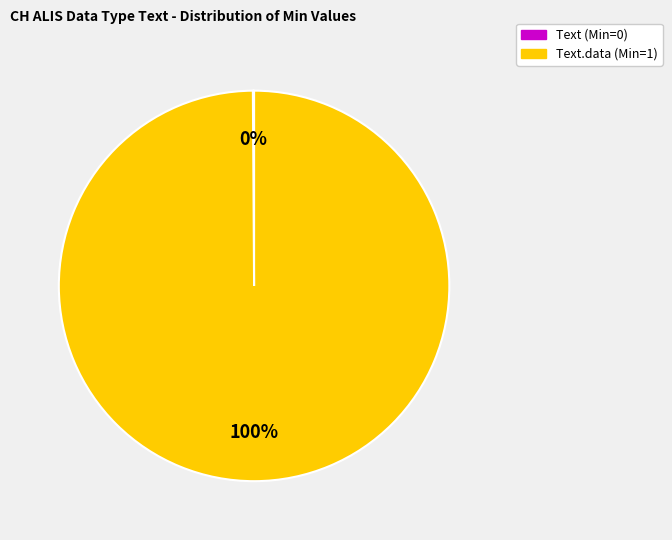

Does any single category account for the majority?

Yes